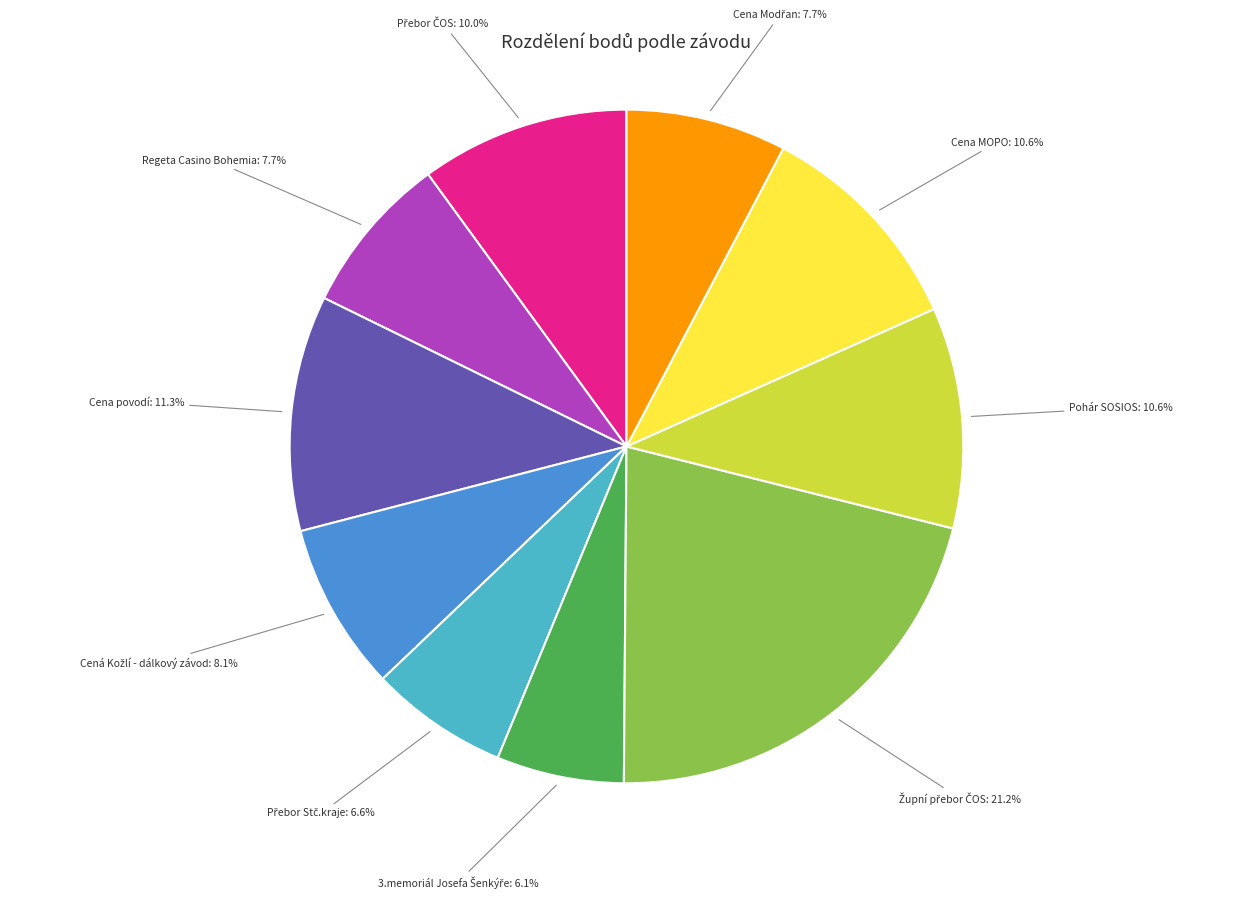

What is the ratio of the value at Regeta Casino Bohemia to the value at Cena povodí?

0.7